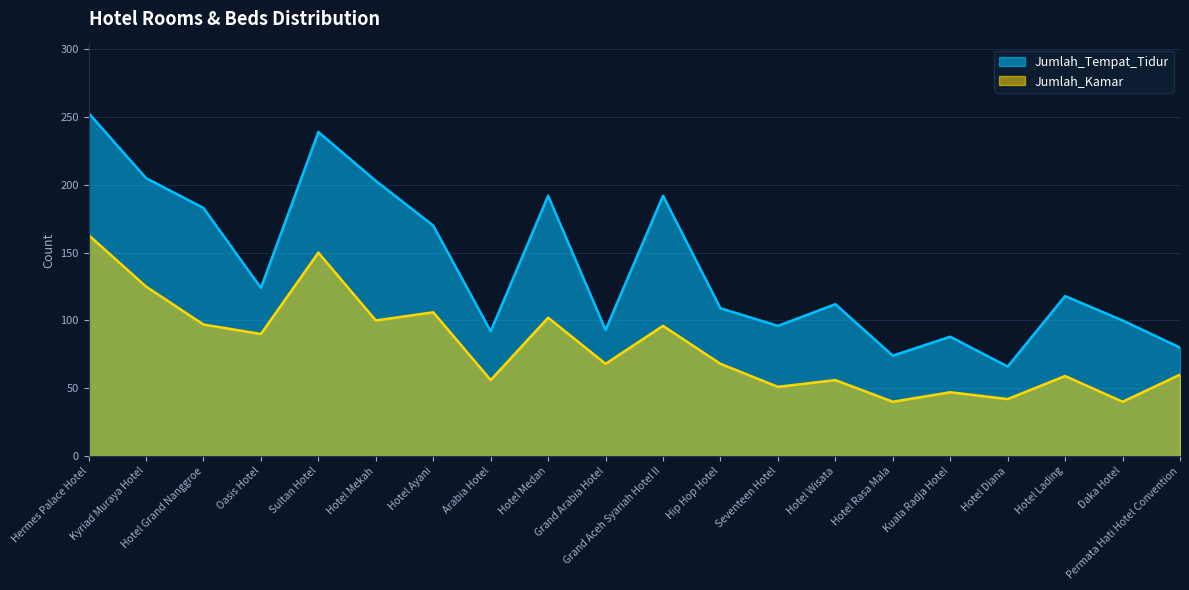

What is the value of the Jumlah_Tempat_Tidur point at the 5th from the left?

239